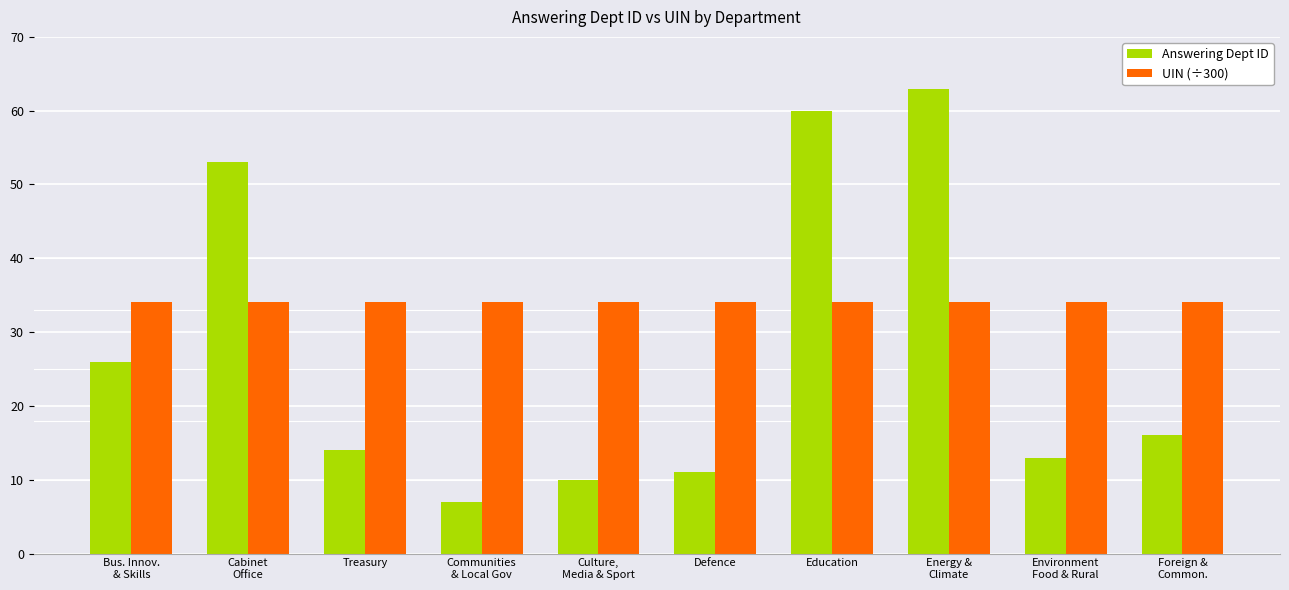

Is the value of Answering Dept ID at Environment
Food & Rural greater than the value of UIN (÷300) at Cabinet
Office?

No